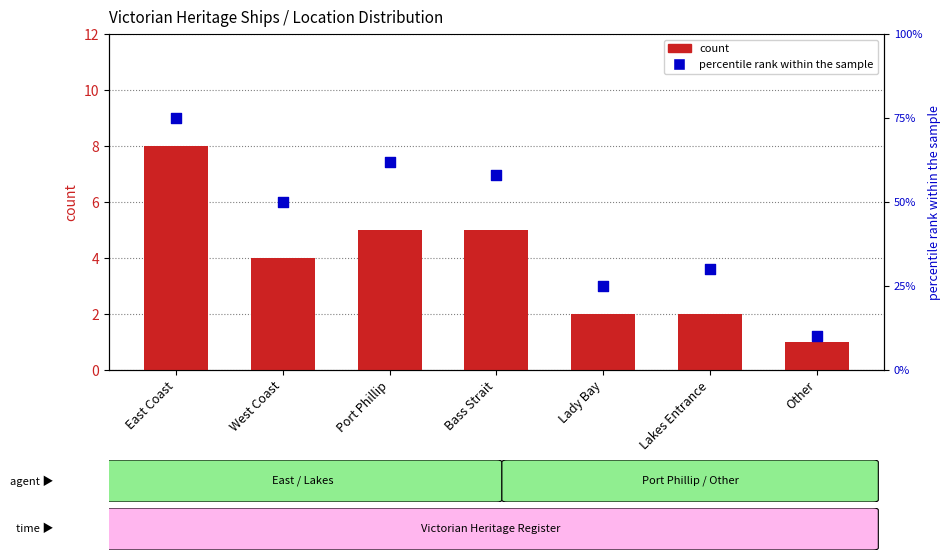

Which series has the widest spread of Y values?

percentile rank within the sample